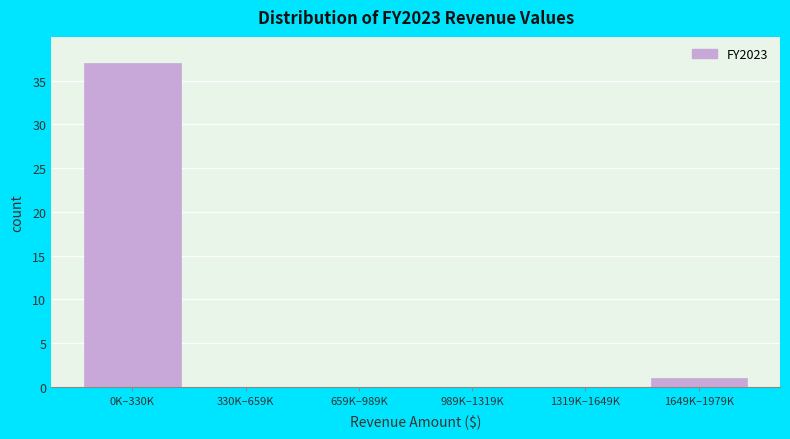

Reading left to right, list all the values displayed in this chart.

0K–330K=37	330K–659K=0	659K–989K=0	989K–1319K=0	1319K–1649K=0	1649K–1979K=1